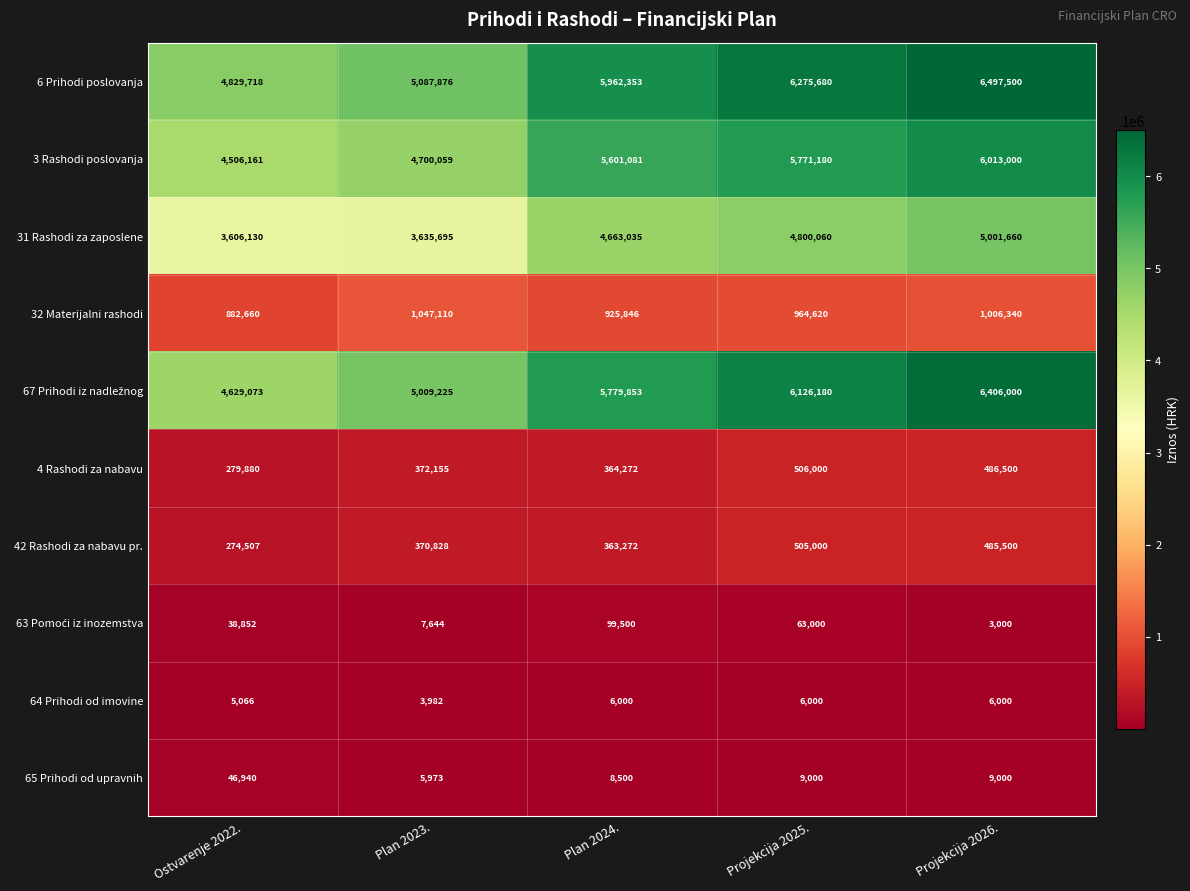

At how many categories does at least one series exceed 2690217?

5